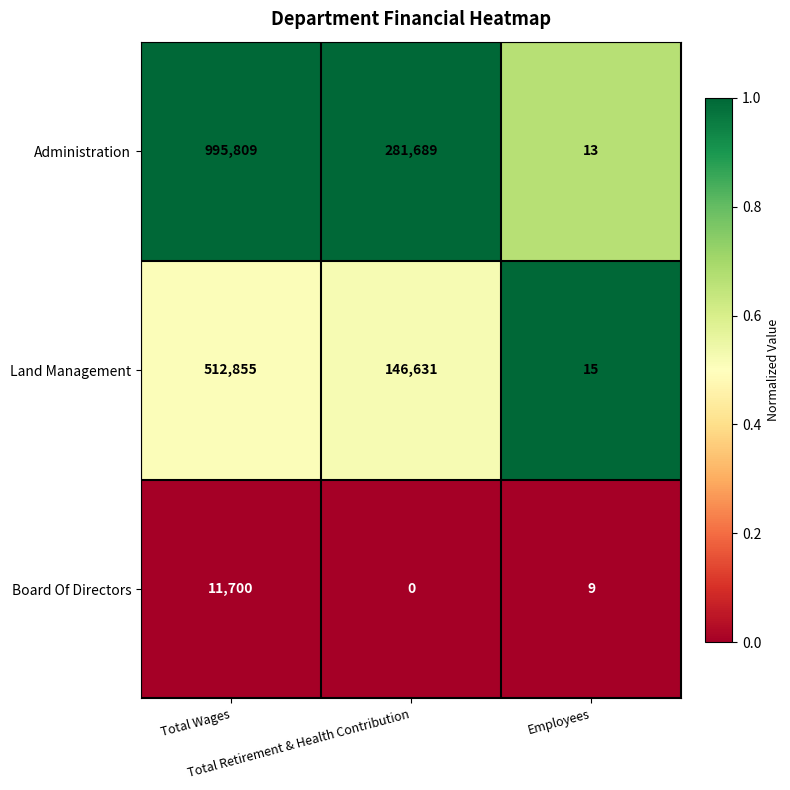

Which series has the largest range (max minus min)?

Administration